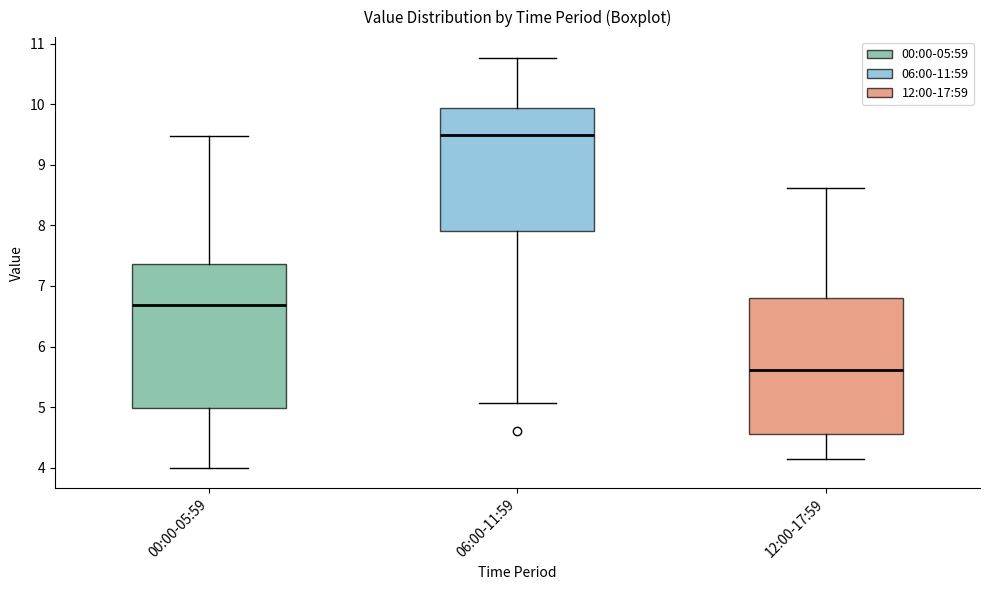

Where is the lower edge of the box for 06:00-11:59 on the y-axis? The values are not printed on the chart, so give them approximately, as read against the axis.

7.9